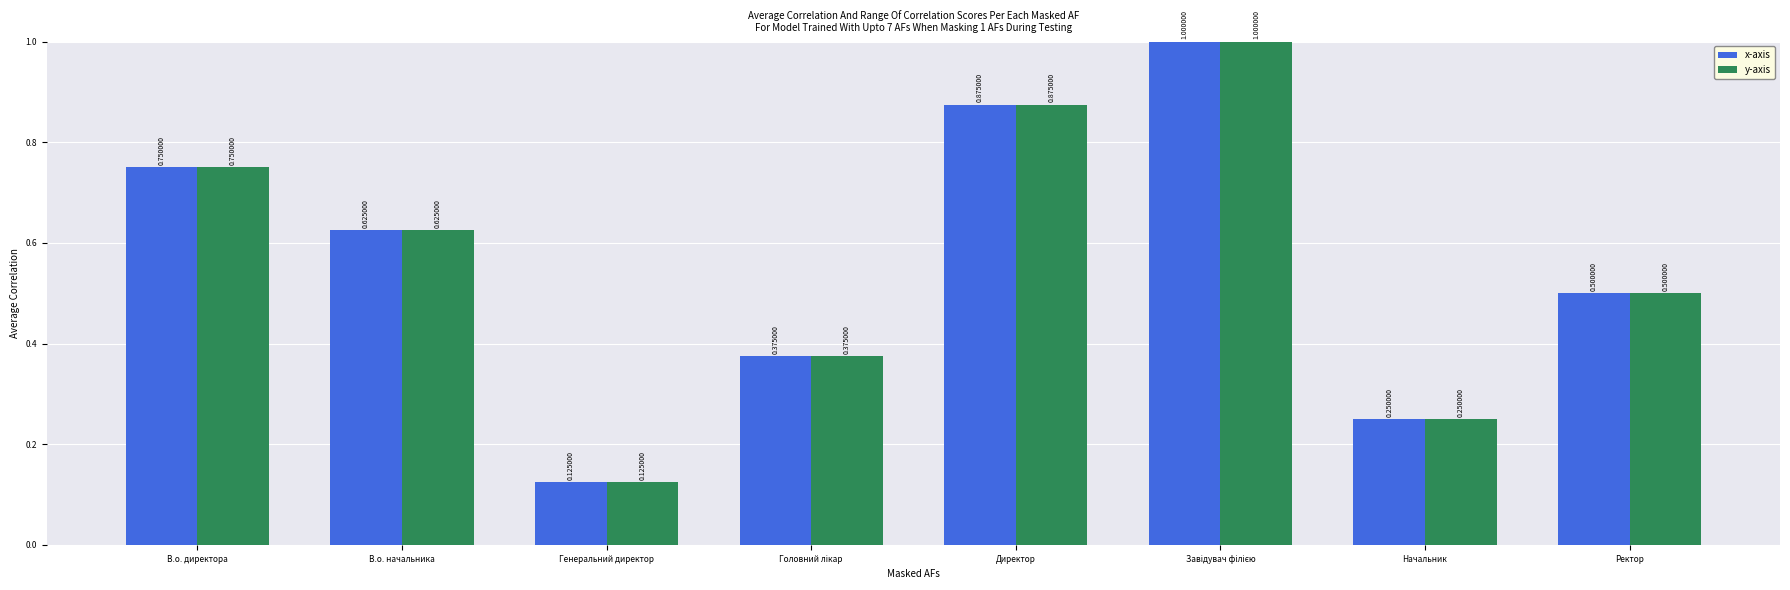

At which label is x-axis closest to 0?

Генеральний директор